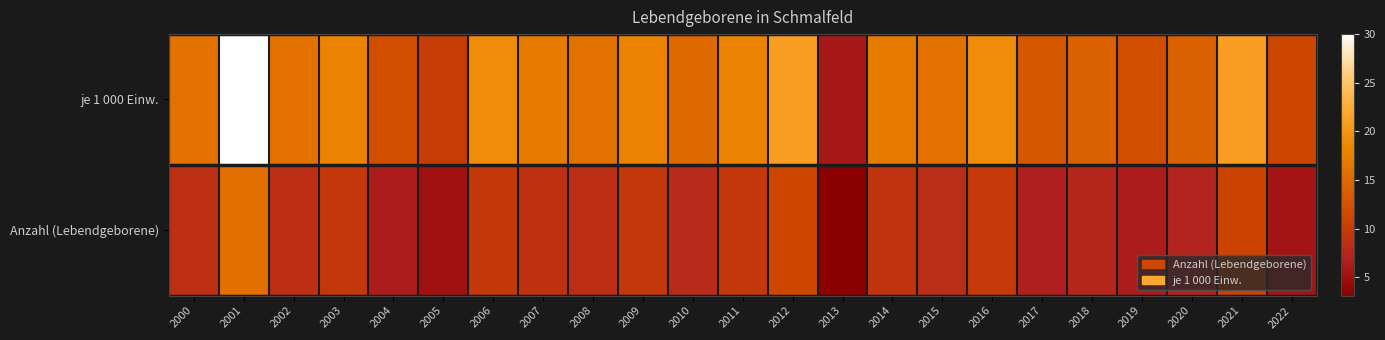

Which series has the largest range (max minus min)?

je 1 000 Einw.